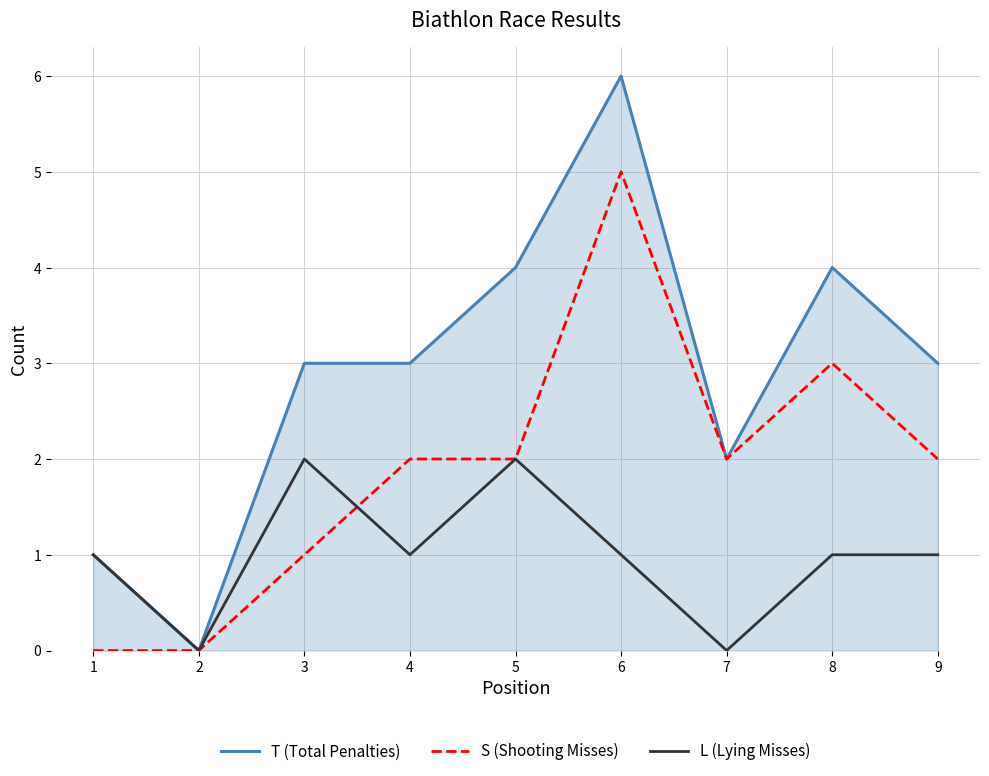

What is the total value across all series at 3?

6